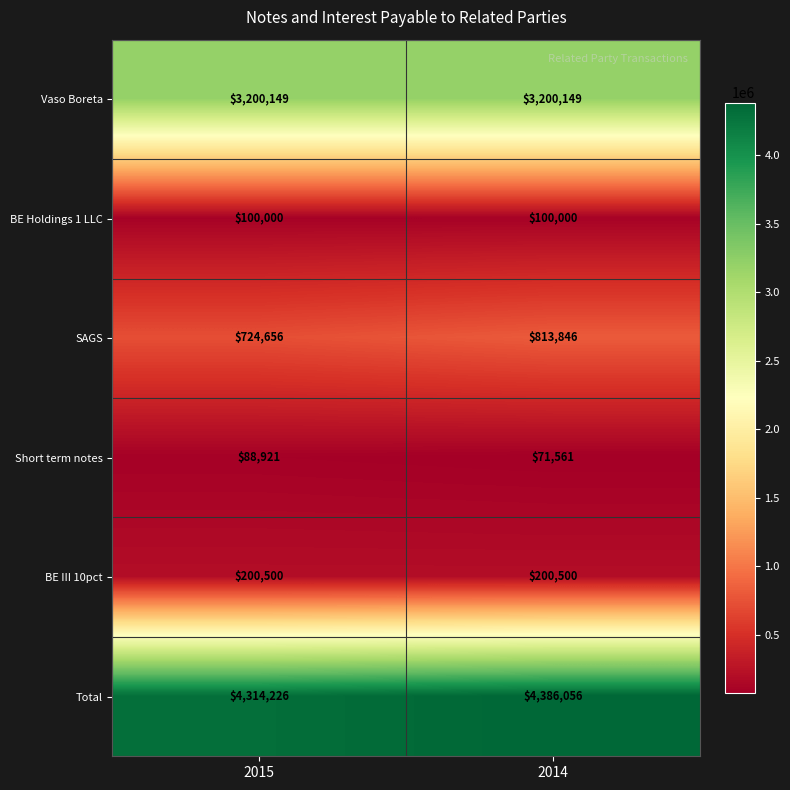

At how many categories does at least one series exceed 2480092?

2